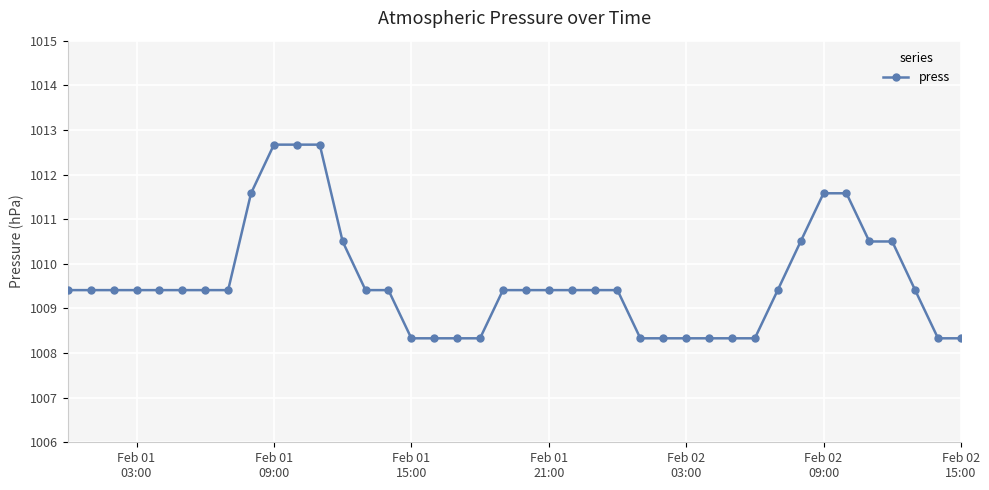

What is the minimum value shown in the chart?

1008.3